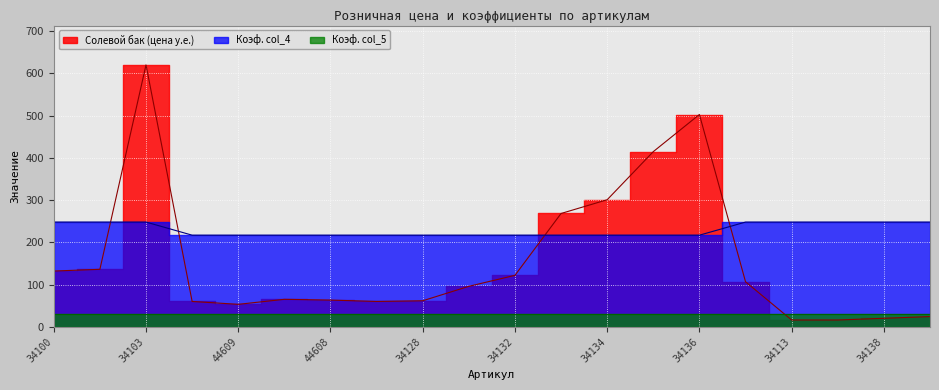

Which label corresponds to the smallest value in the chart?

34113